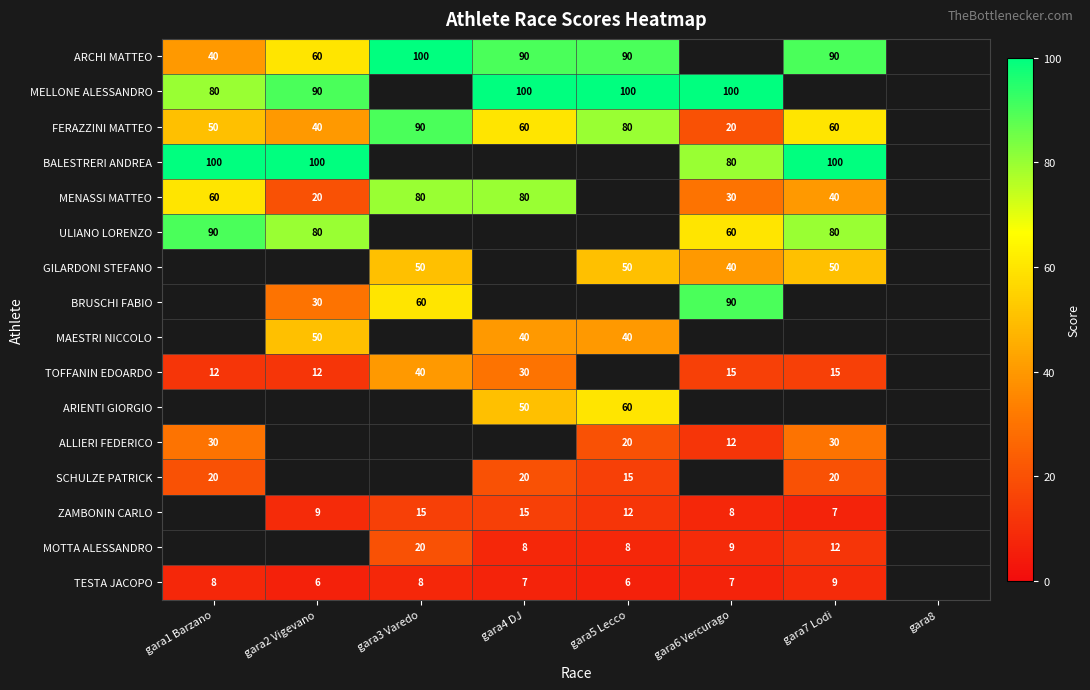

What is the sum of the FERAZZINI MATTEO values at gara5 Lecco and gara4 DJ?

140